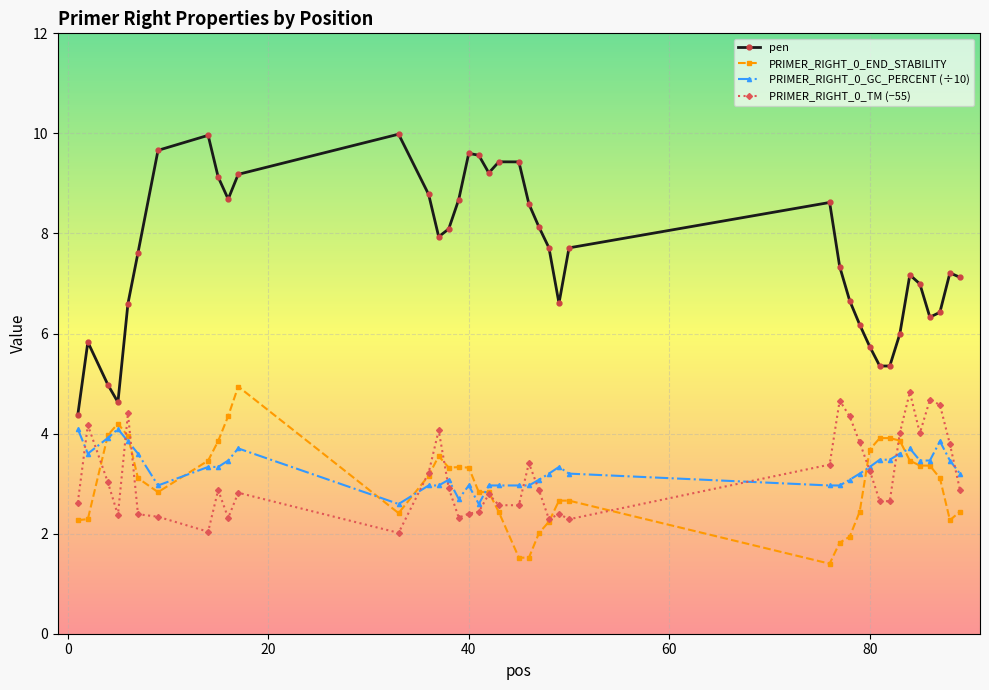

What is the difference between the maximum and second lowest values in the PRIMER_RIGHT_0_END_STABILITY series?

3.4